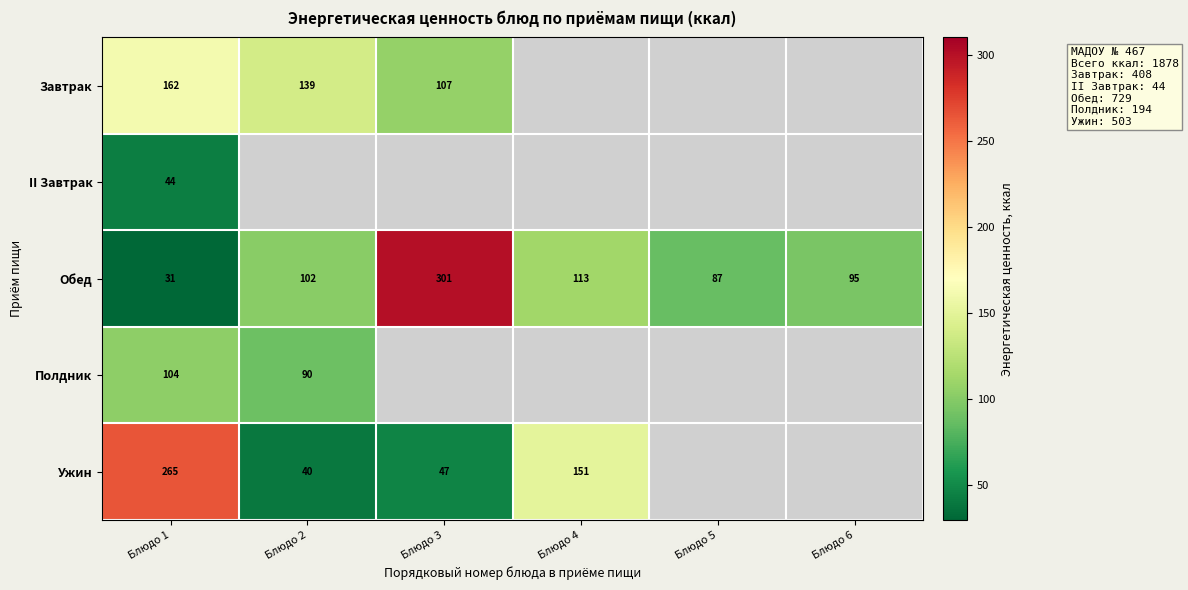

The II Завтрак series shows 10 at Блюдо 1. True or false?

False